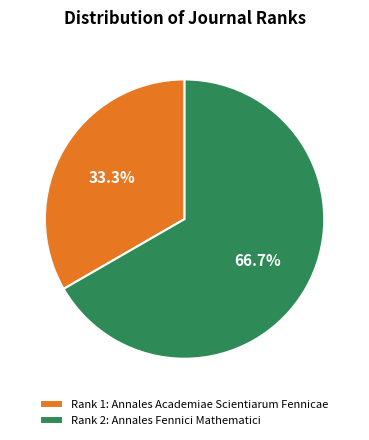

To the nearest percent, what is the difference between the largest and smallest slice percentages?

33%